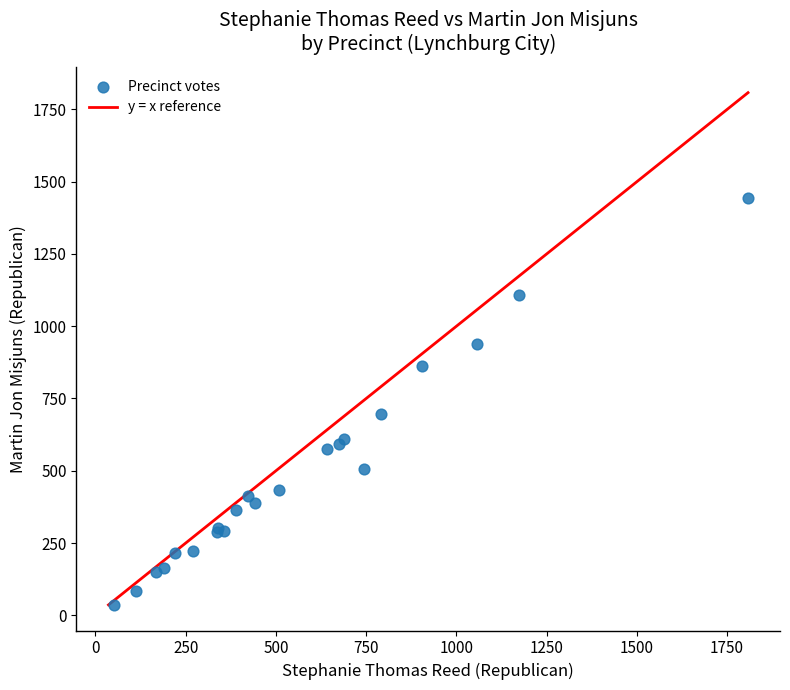

What Y value in the scatter plot is closest to 739?

698